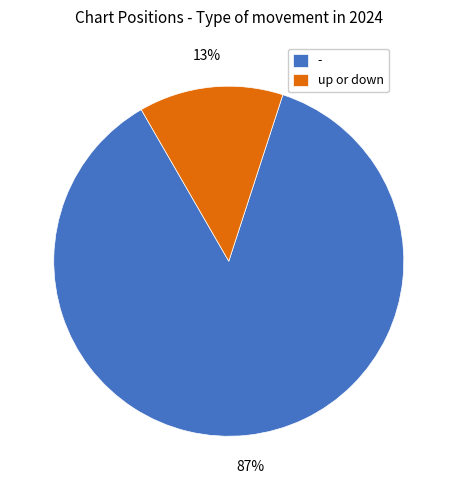

Do - and up or down together represent more than half of the pie?

Yes